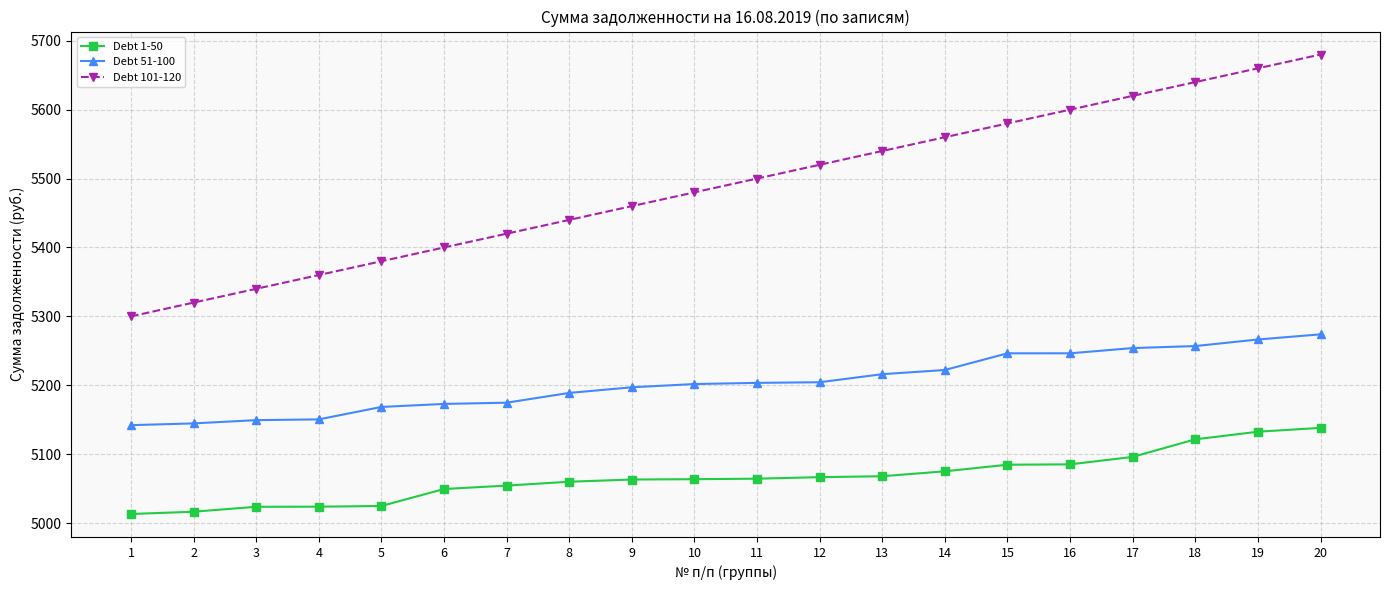

What is the total value across all series at 2?

15481.2